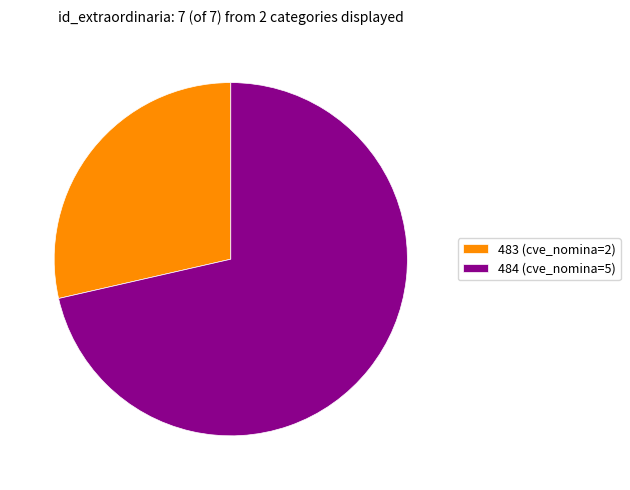

What is the ratio of the value at 484 (cve_nomina=5) to the value at 483 (cve_nomina=2)?

2.5